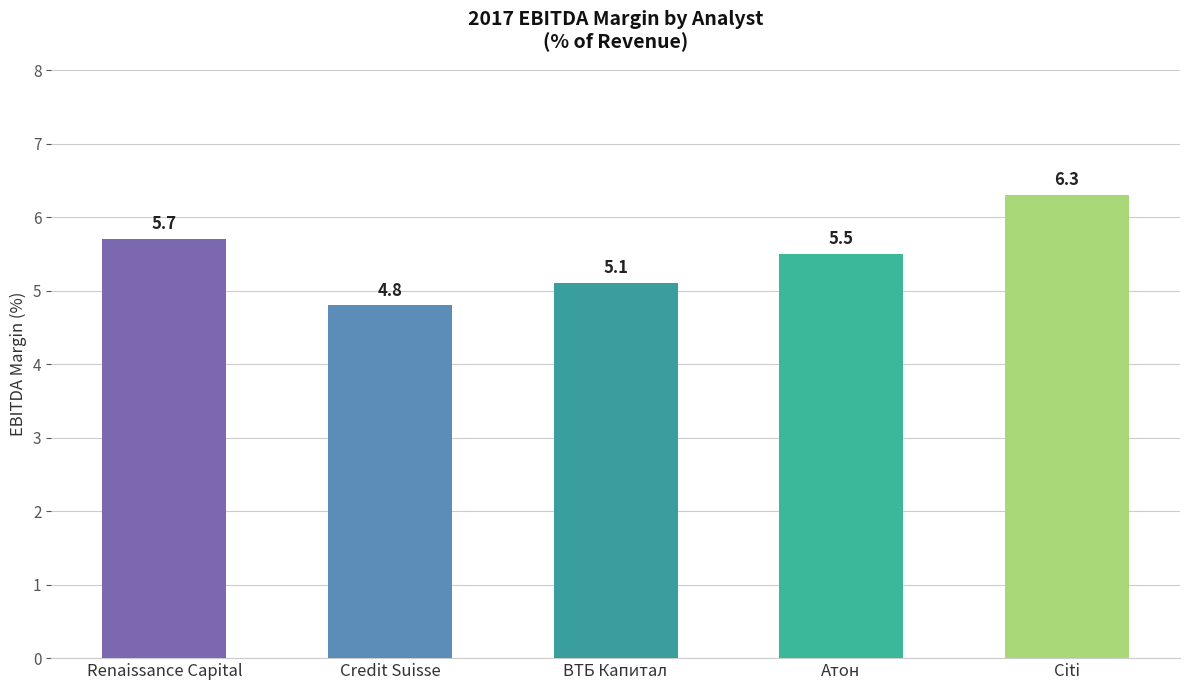

Rank the categories by value from highest to lowest.

Citi, Renaissance Capital, Атон, ВТБ Капитал, Credit Suisse